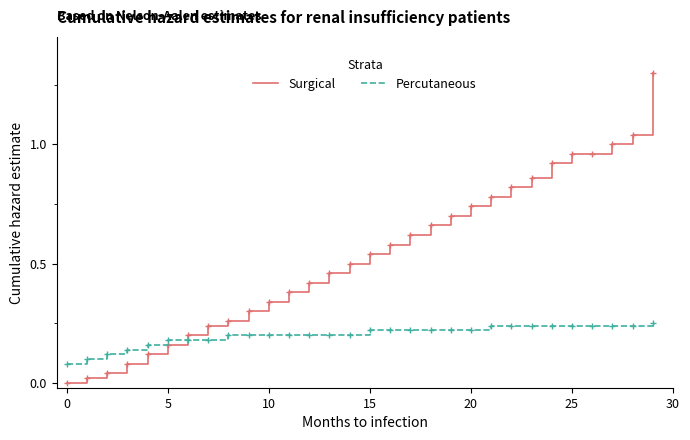

How many times do Percutaneous and Surgical cross each other?

1